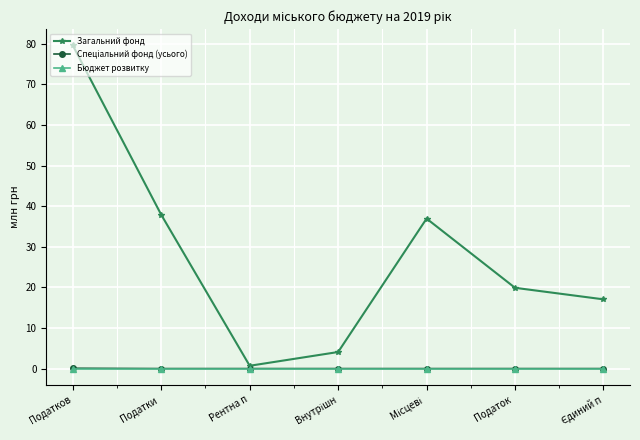

At which category is the sum across all series the highest?

Податков